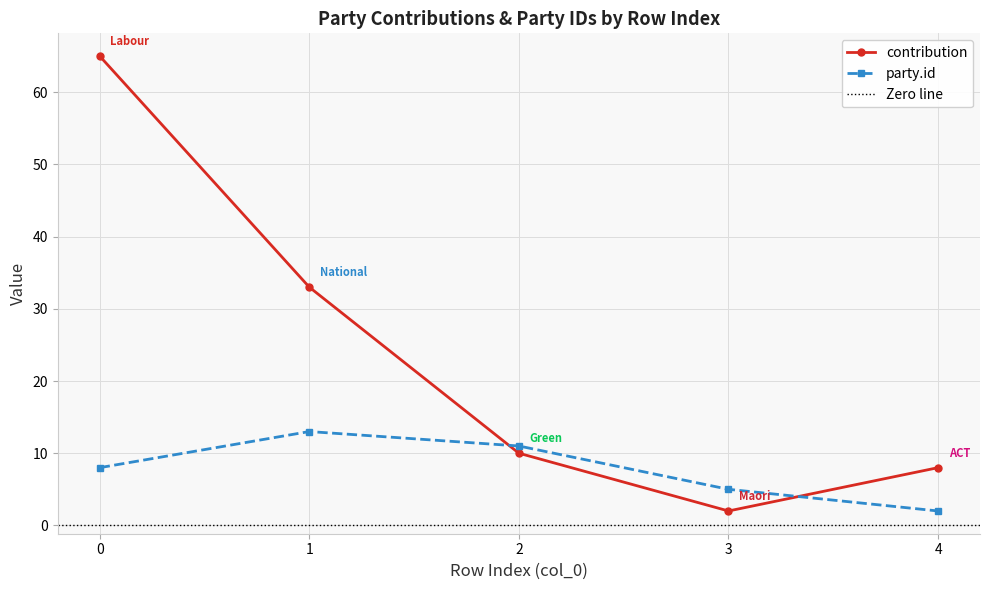

What is the value of the 4th point from the left?

2